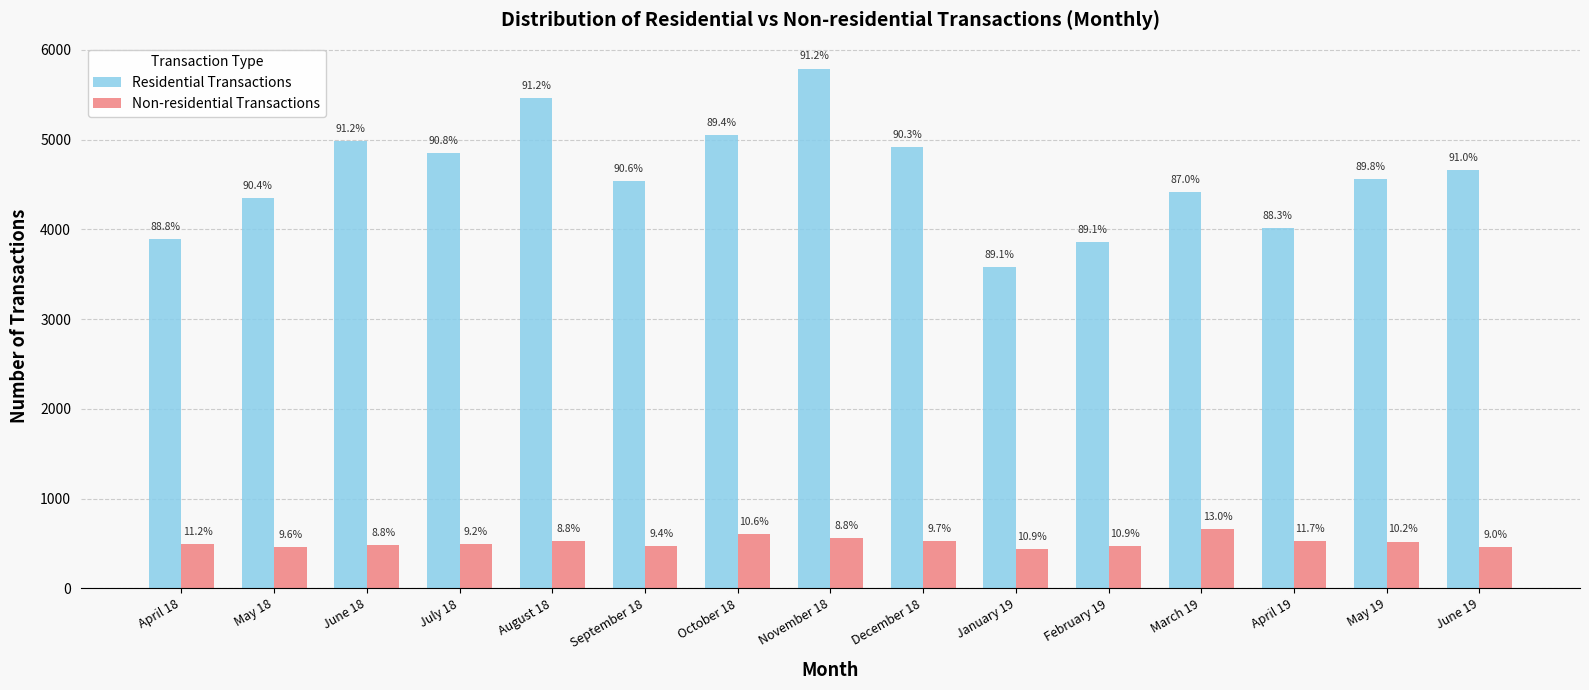

How many bars are there in total?

30